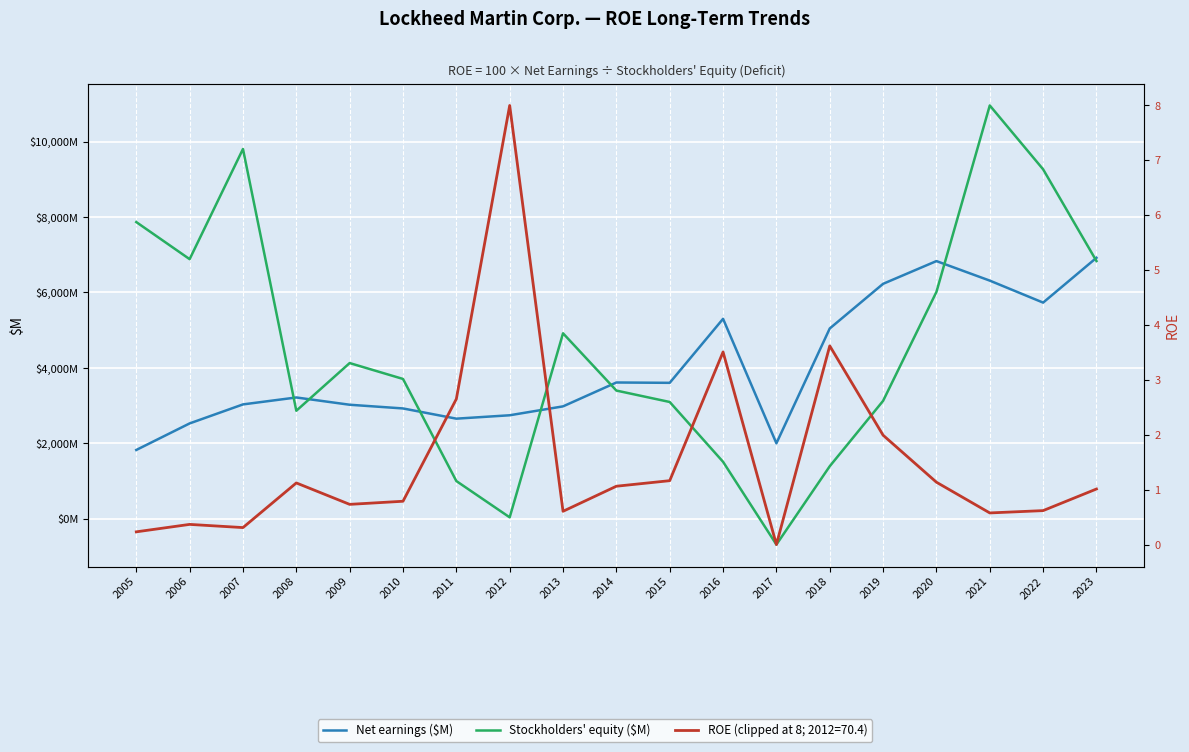

Is it true that Net earnings ($M) equals 3217 at 2008?

True